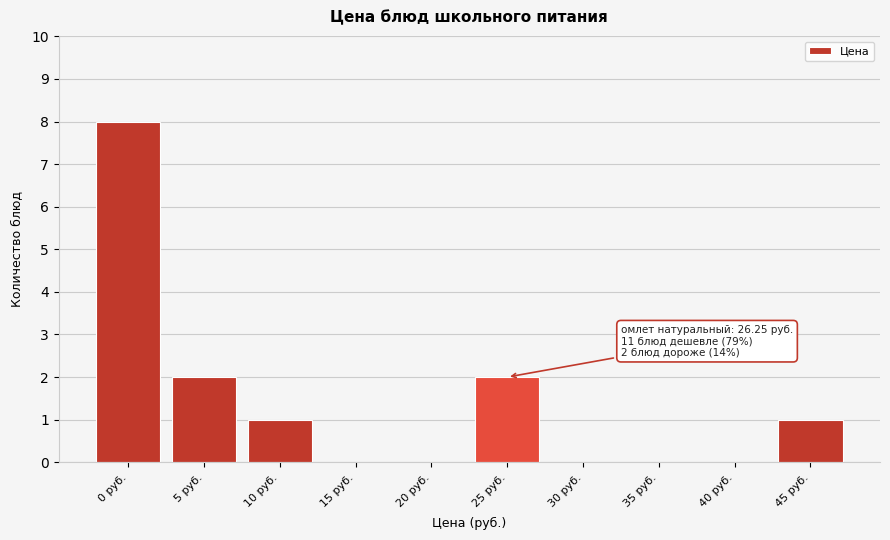

Reading right to left, list all the values displayed in this chart.

45 руб.=1	40 руб.=0	35 руб.=0	30 руб.=0	25 руб.=2	20 руб.=0	15 руб.=0	10 руб.=1	5 руб.=2	0 руб.=8